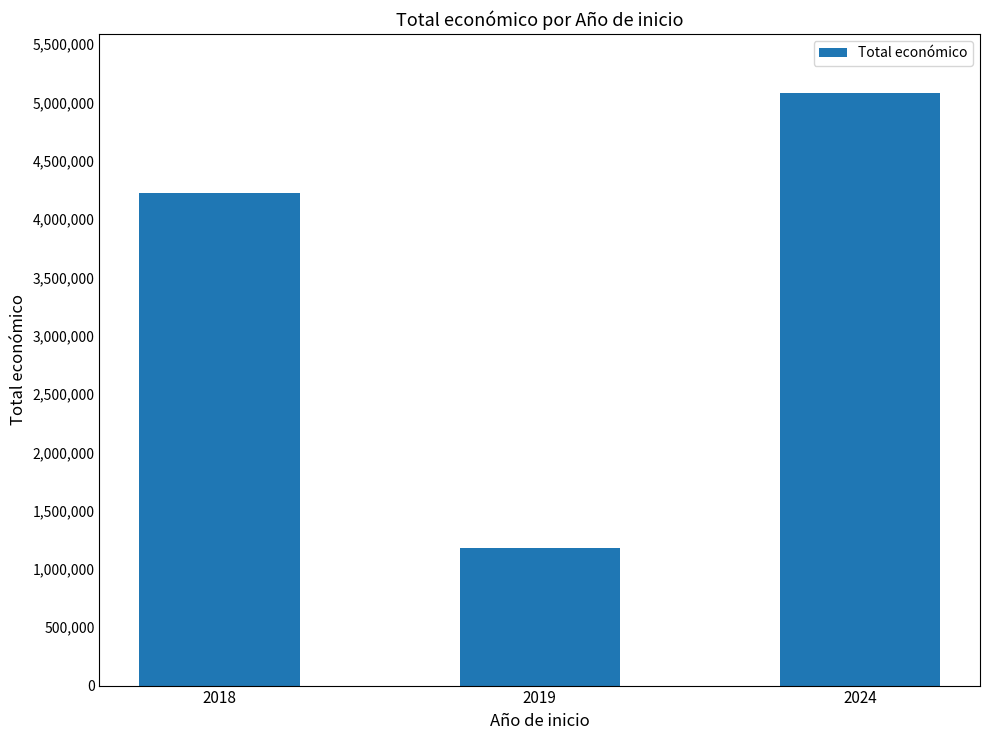

What is the value of the 2nd bar from the left?

1183605